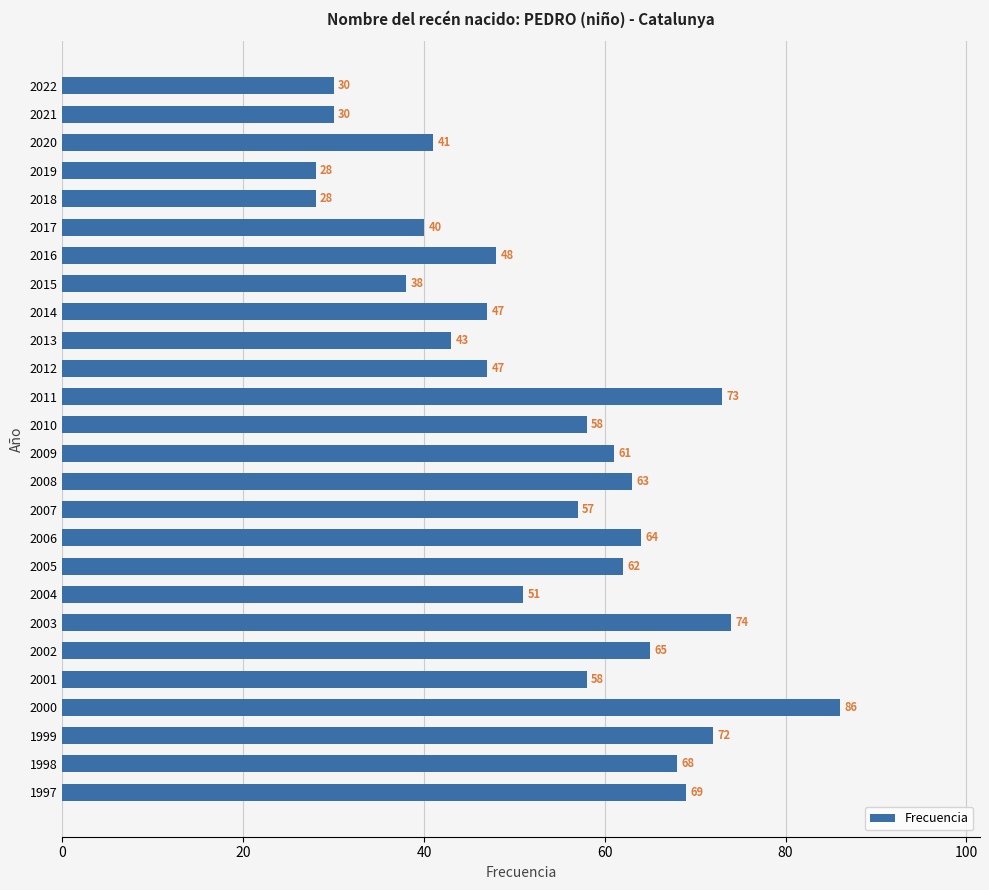

What is the average value?

54